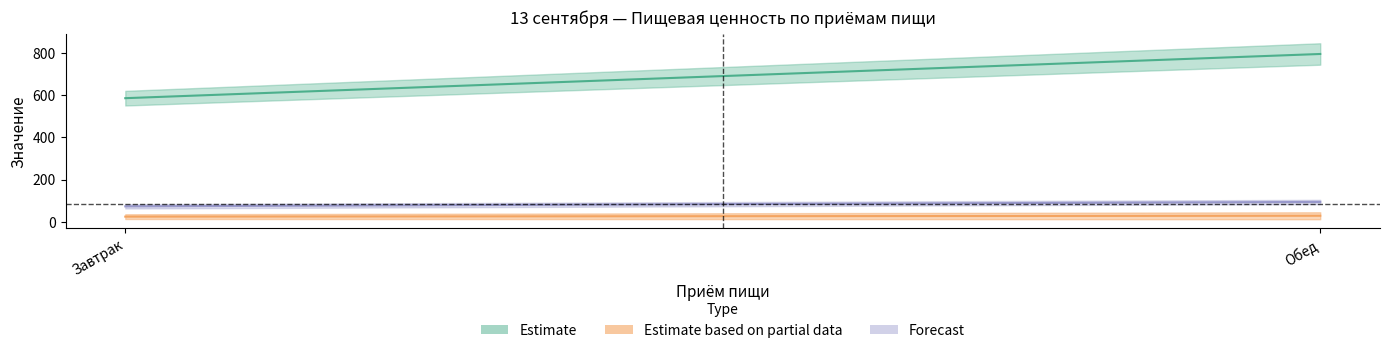

What is the maximum value shown in the chart?

796.0